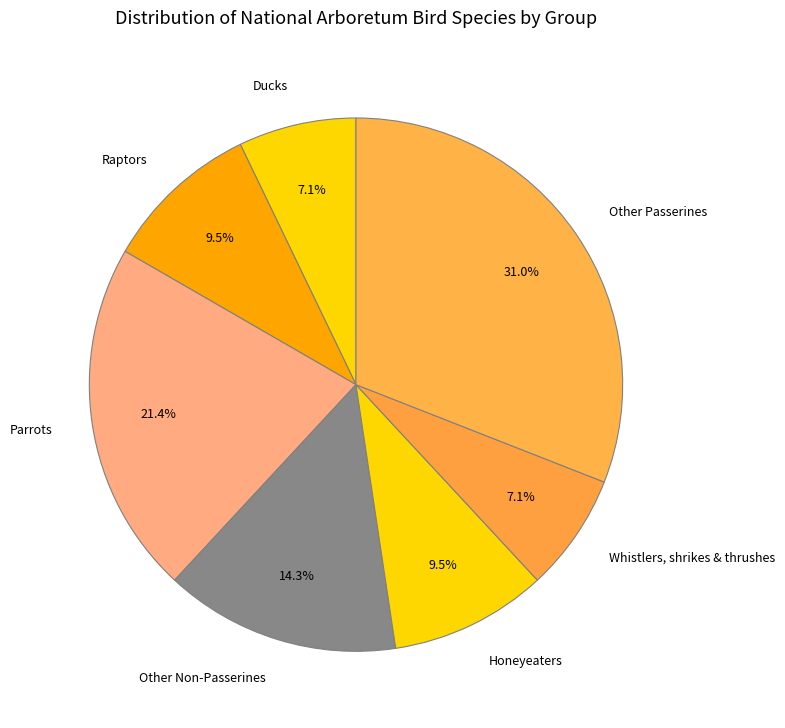

What percentage is the Whistlers, shrikes & thrushes slice, to the nearest percent?

7%